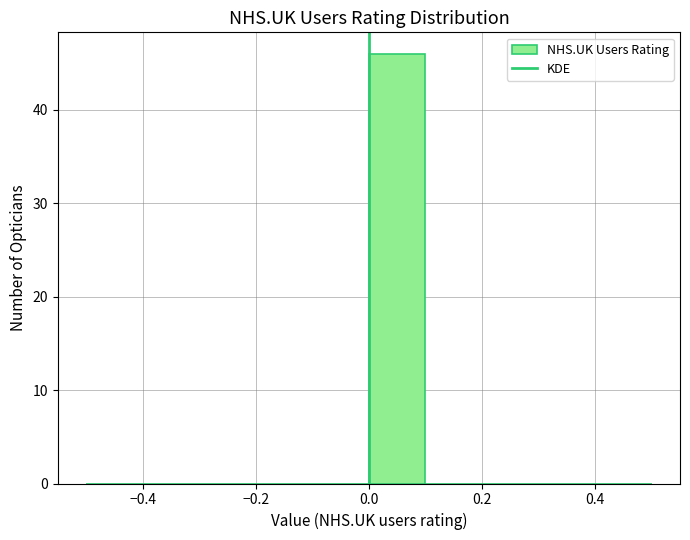

Reading left to right, list every bar in this chart as the range it spans on the x-axis followed by its height. The values are not printed on the chart, so give them approximately, as read against the axis.

-0.5 to -0.4: 0
-0.4 to -0.3: 0
-0.3 to -0.2: 0
-0.2 to -0.1: 0
-0.1 to 0.0: 0
0.0 to 0.1: 46
0.1 to 0.2: 0
0.2 to 0.3: 0
0.3 to 0.4: 0
0.4 to 0.5: 0